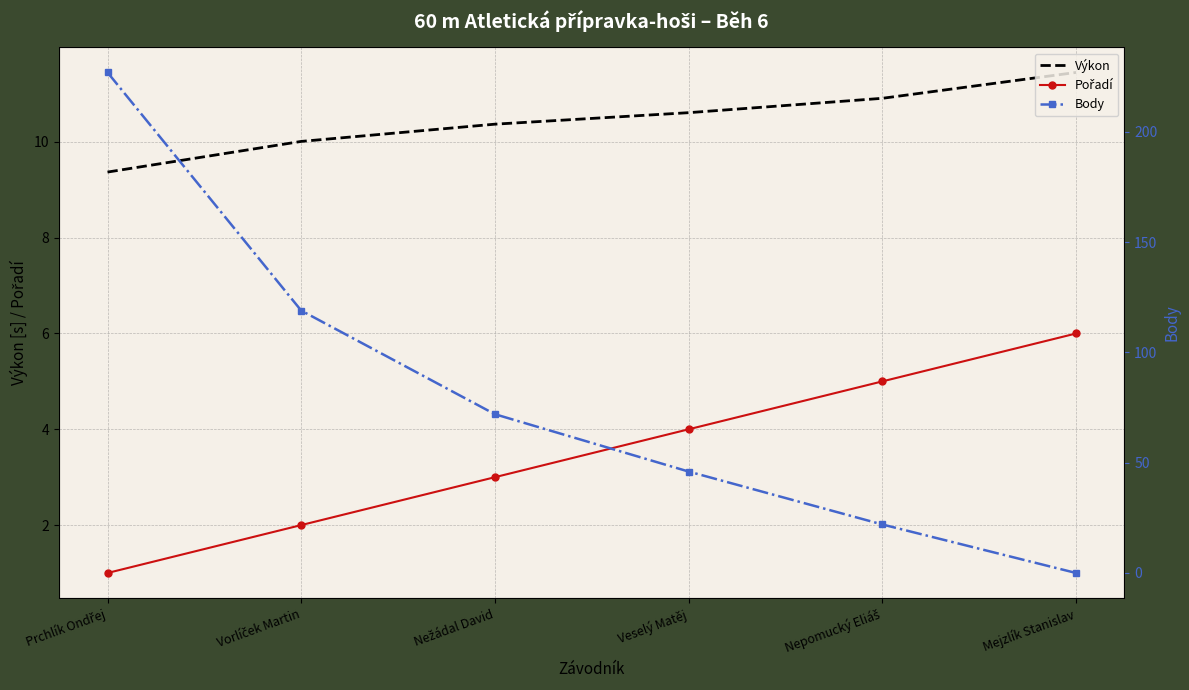

True or false: Body has more than 2 points higher than both neighbors.

False